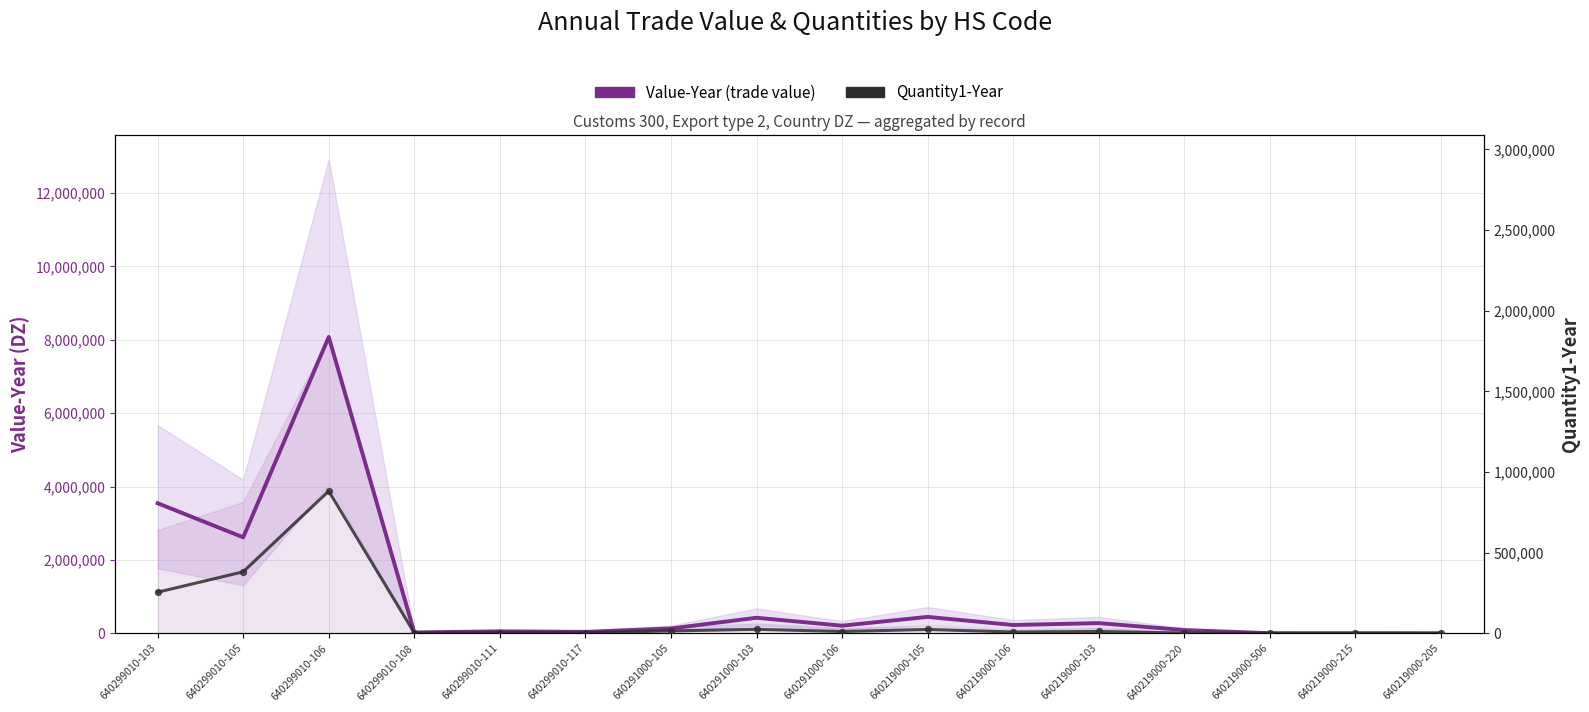

Which series has the largest total across all categories?

Value-Year (trade value)